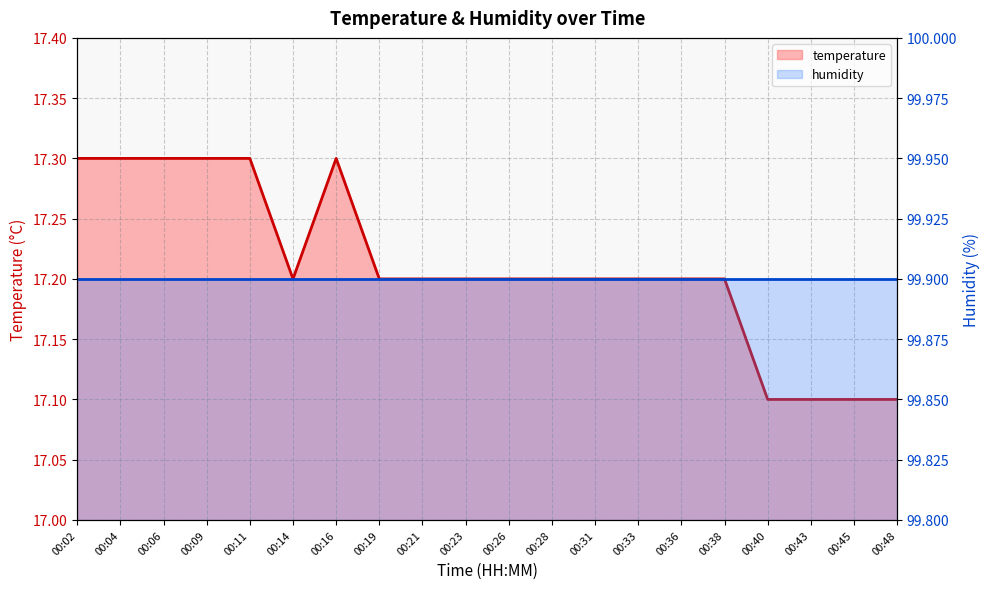

What is the smallest value displayed?

17.1